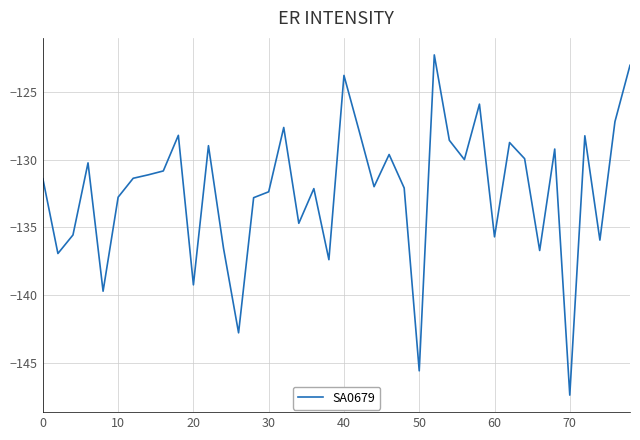

What is the greatest value displayed?

-122.3